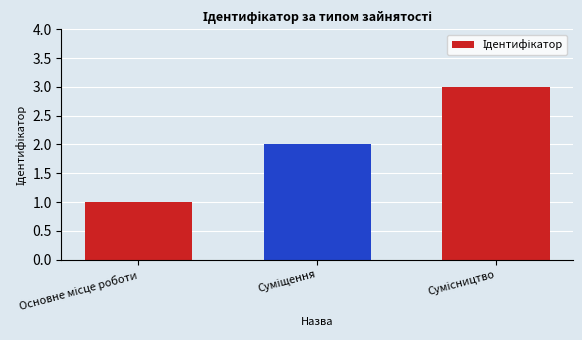

What is the sum of all values?

6